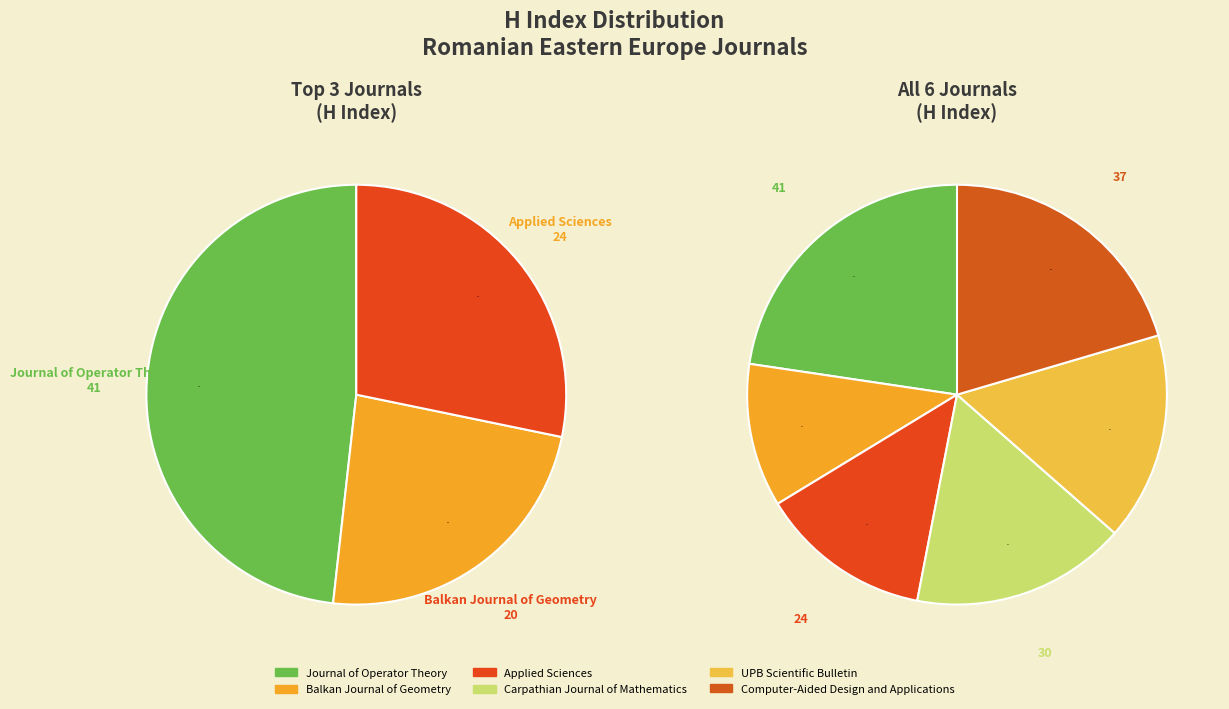

Rank the categories by value from lowest to highest.

Balkan Journal of Geometry, Applied Sciences, UPB Scientific Bulletin, Carpathian Journal of Mathematics, Computer-Aided Design and Applications, Journal of Operator Theory